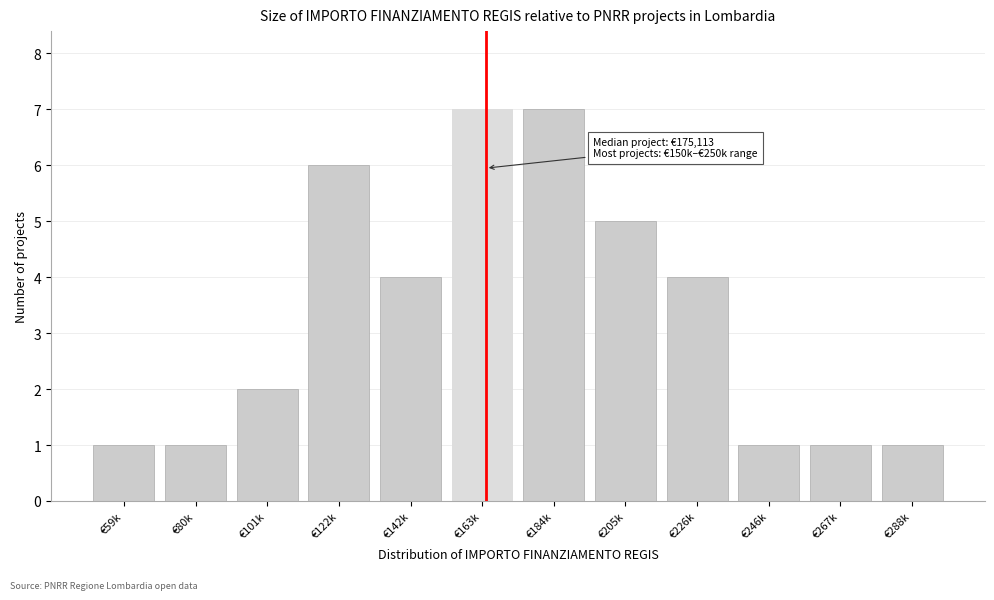

Reading left to right, transcribe all the data shown in this chart.

€59k=1	€80k=1	€101k=2	€122k=6	€142k=4	€163k=7	€184k=7	€205k=5	€226k=4	€246k=1	€267k=1	€288k=1